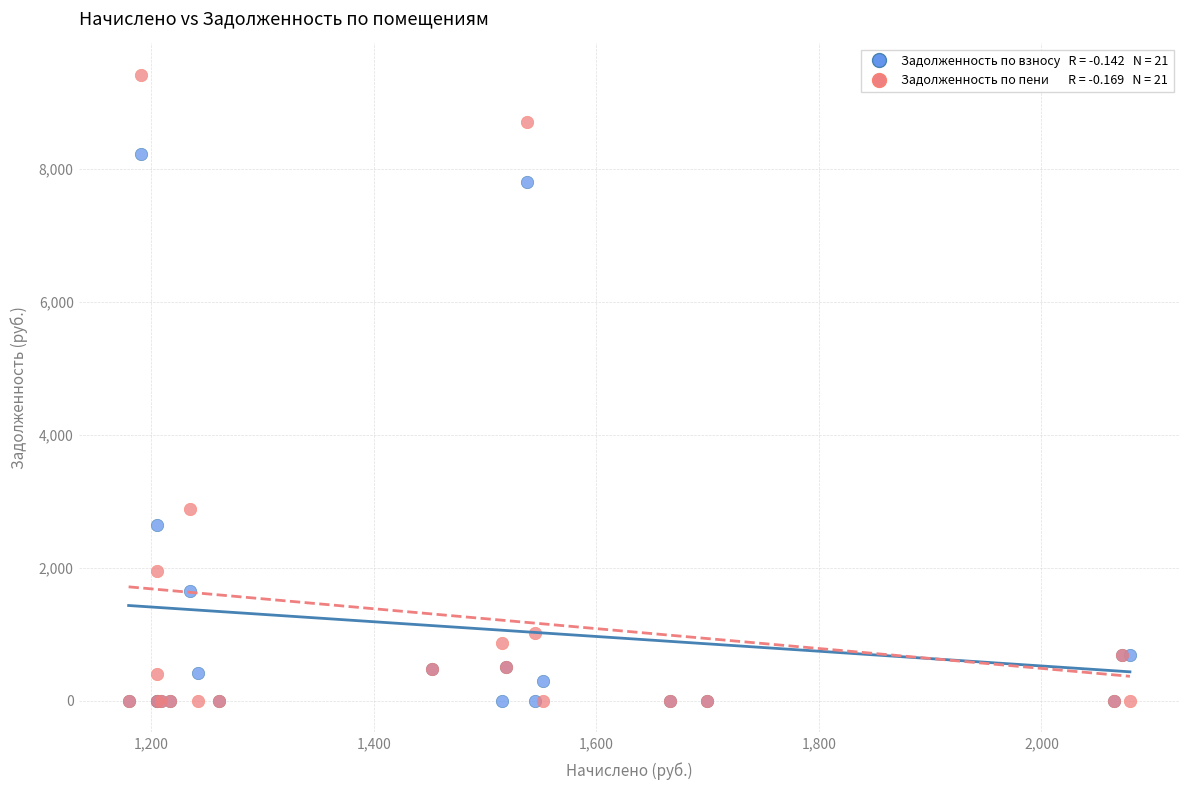

Across all series, what Y value is closest to 4708?

2882.0